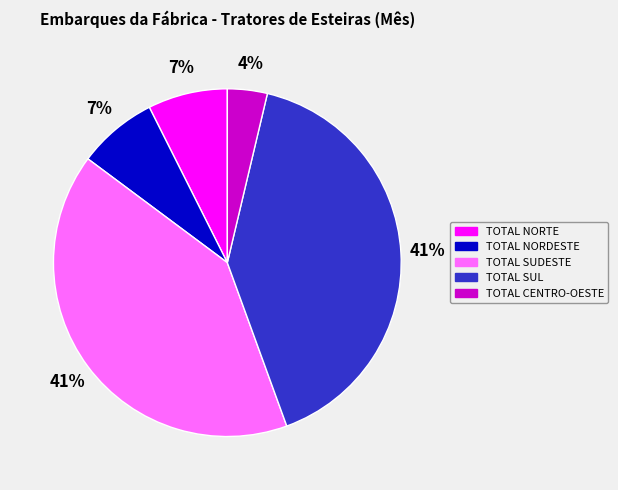

Between TOTAL CENTRO-OESTE and TOTAL SUL, which is larger?

TOTAL SUL